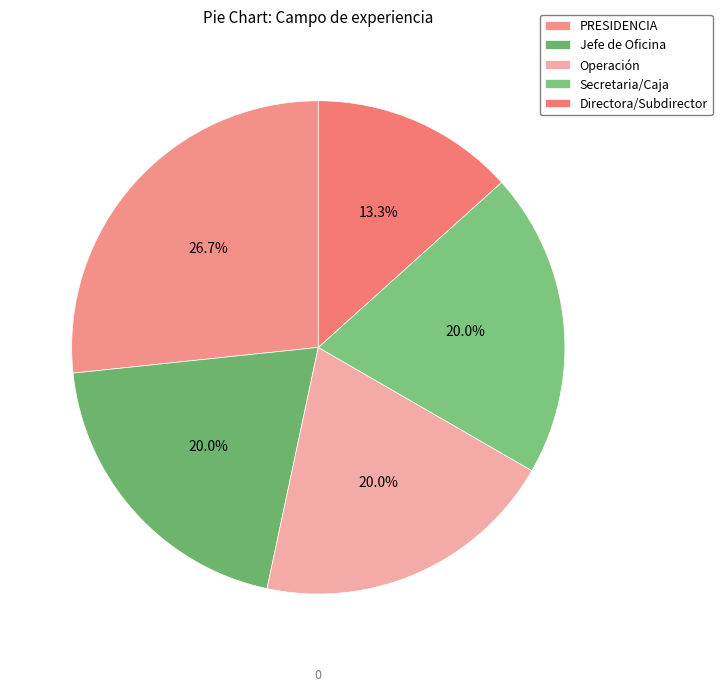

To the nearest percent, what is the average slice percentage?

20%